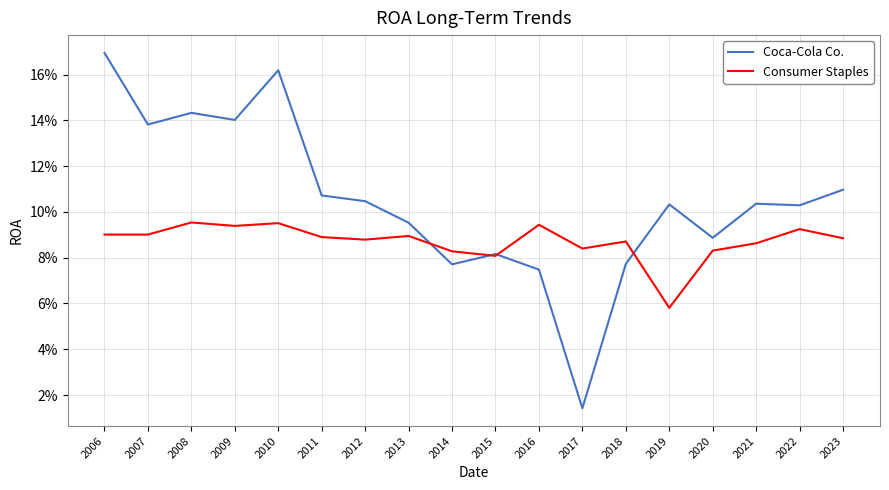

Between which two adjacent categories do Coca-Cola Co. and Consumer Staples first intersect?

2013 and 2014